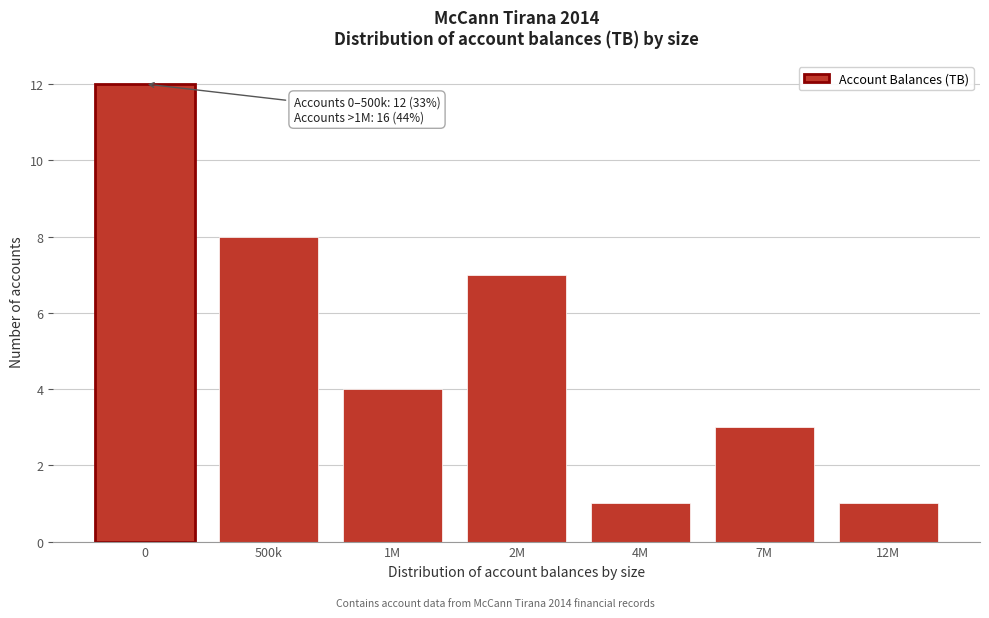

Reading right to left, extract all data points from this chart.

1	3	1	7	4	8	12